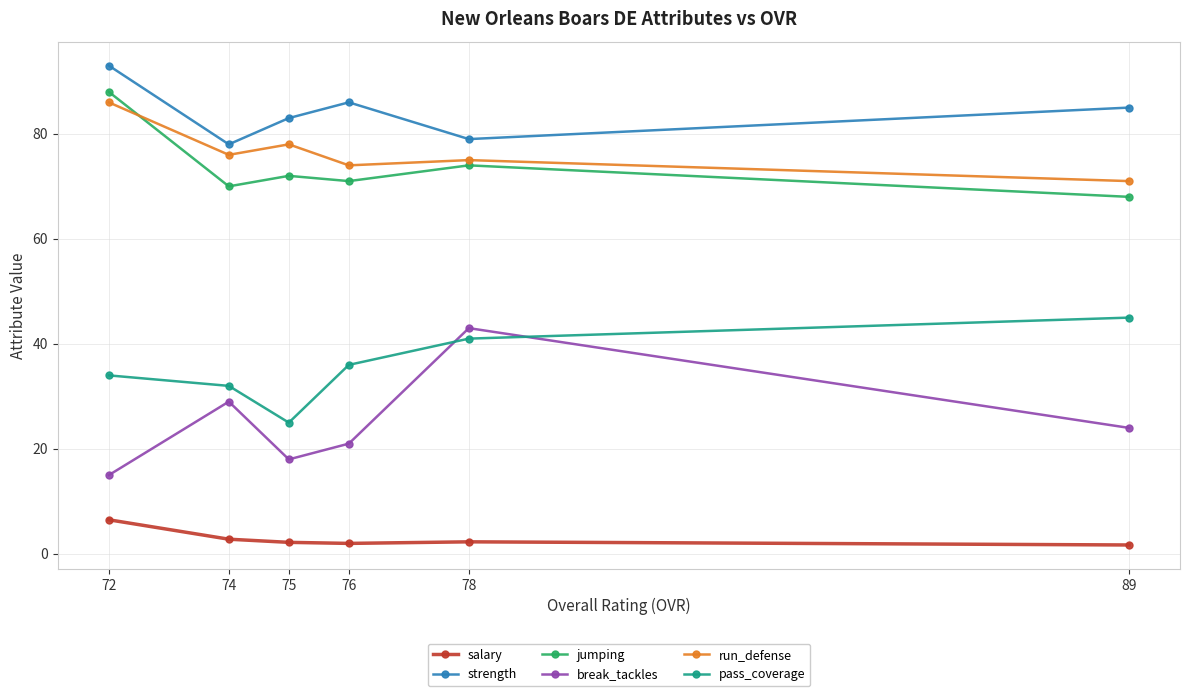

How many categories are shown in the chart?

6